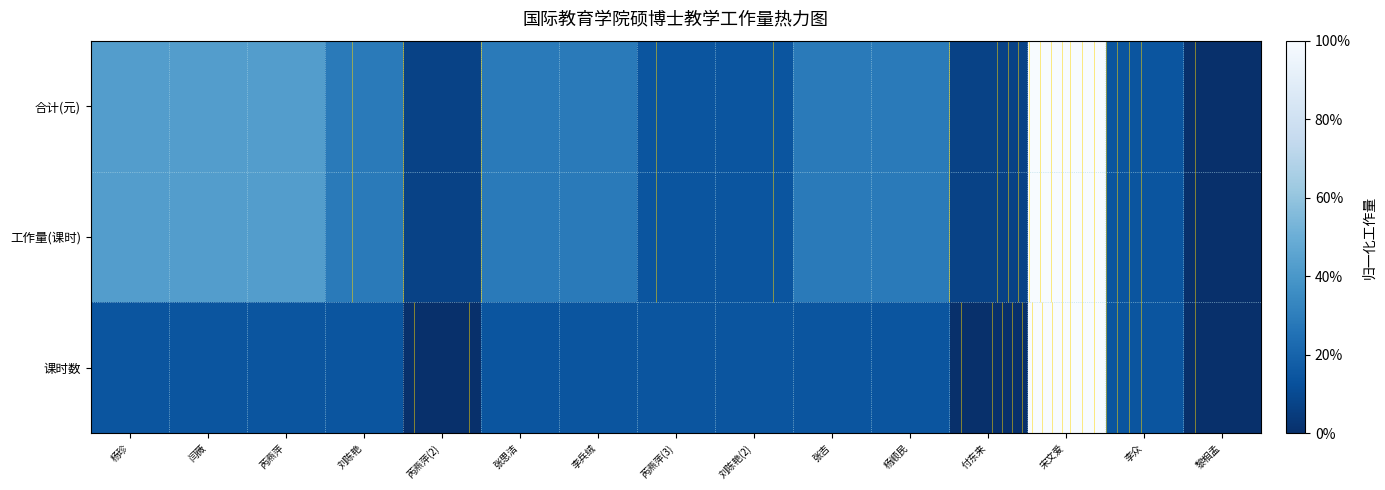

What is the highest value of the 课时数 series?

1.0